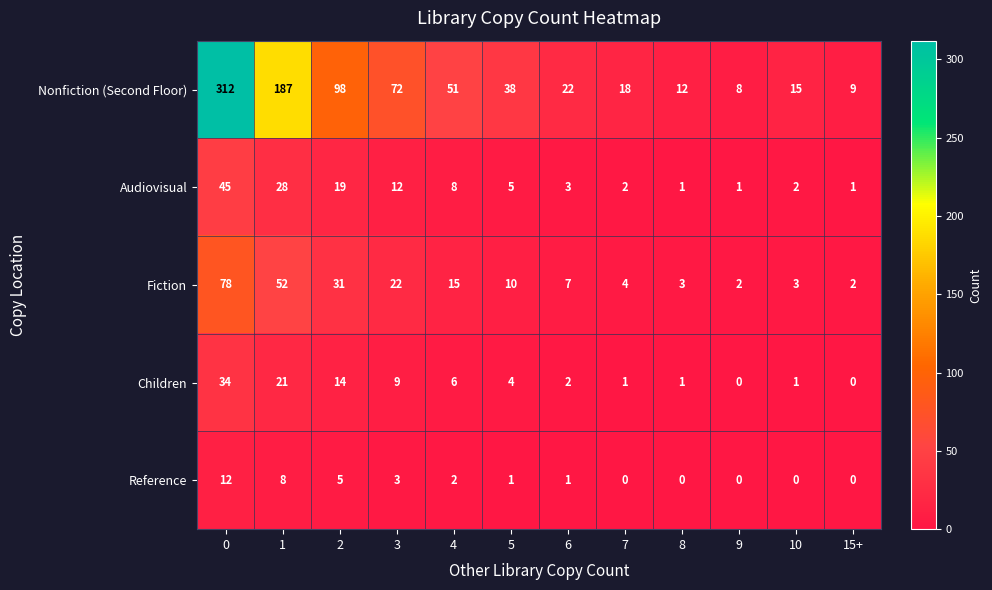

What is the approximate value of Fiction at 10?

3